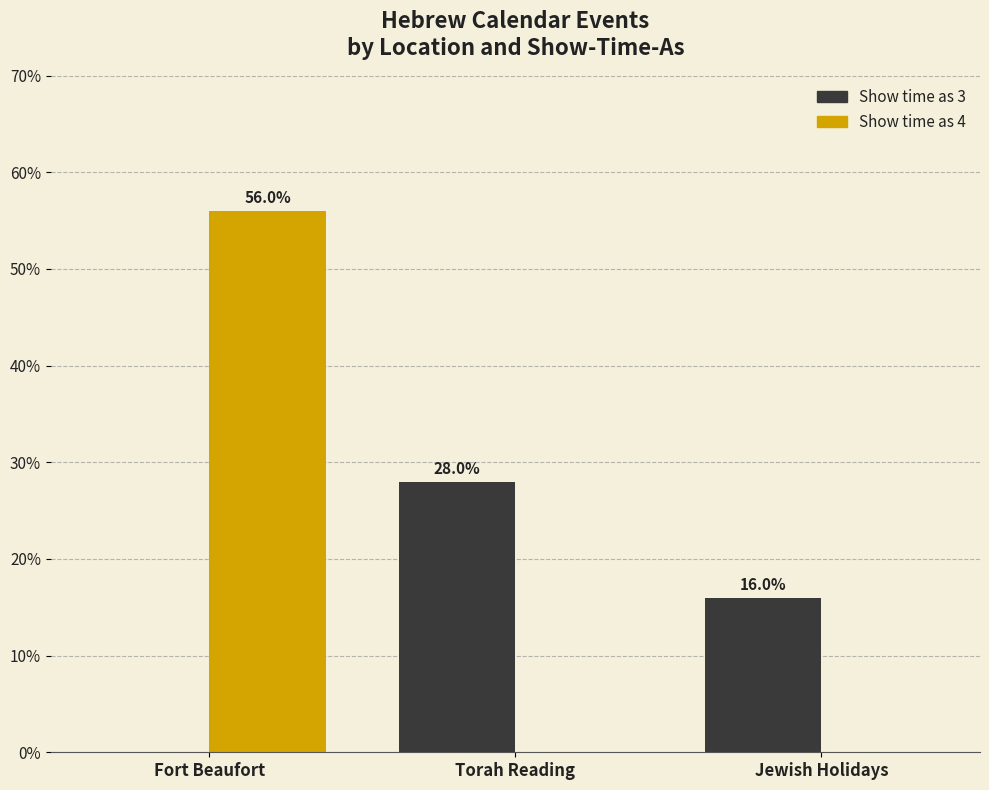

Where is Show time as 3 nearest to the value 14?

Jewish Holidays